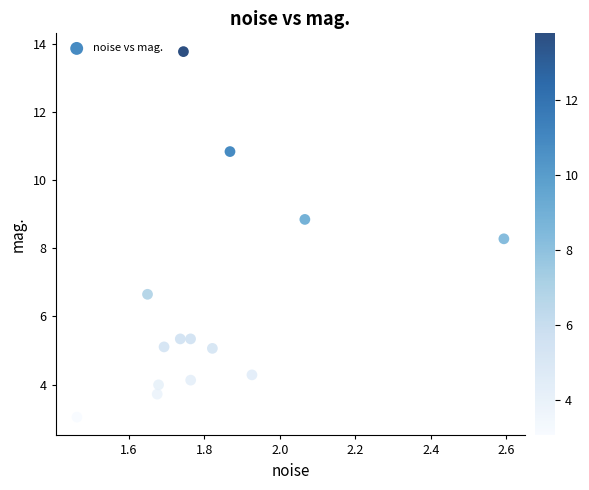

What is the range of Y values (max minus min)?

10.7